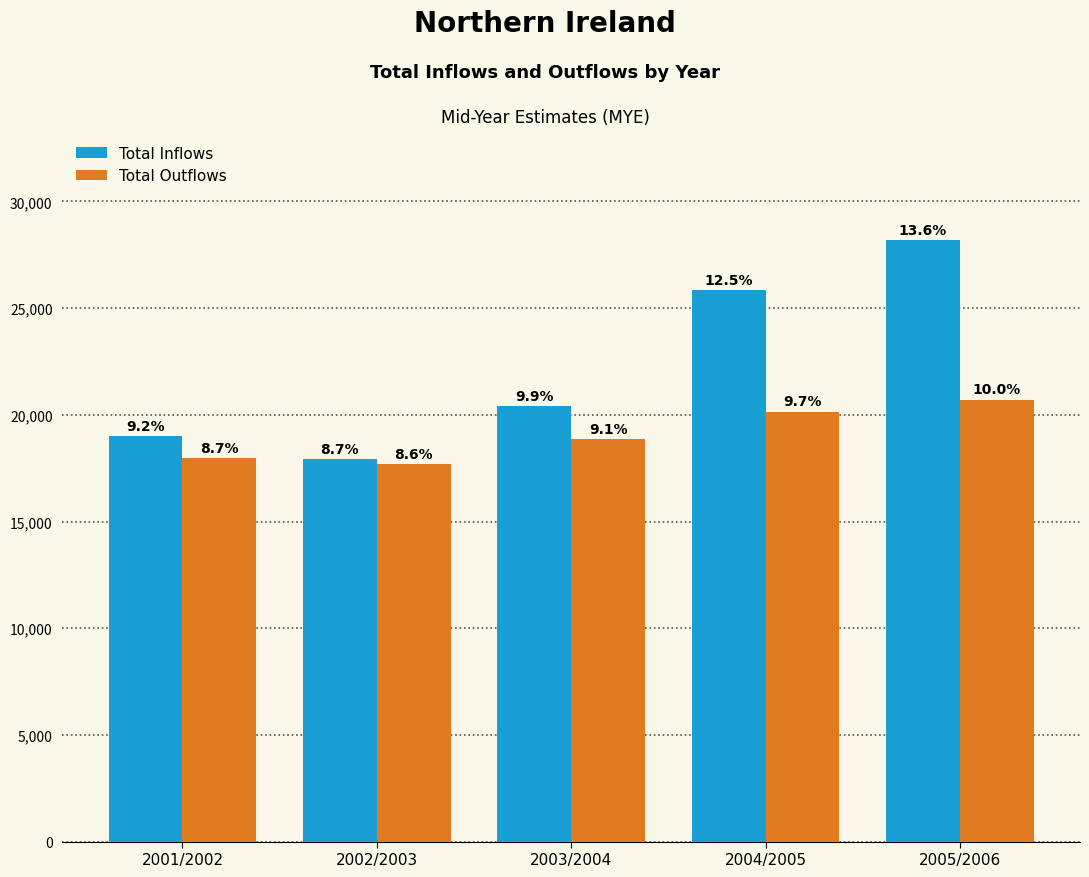

How many bars are there in total?

10